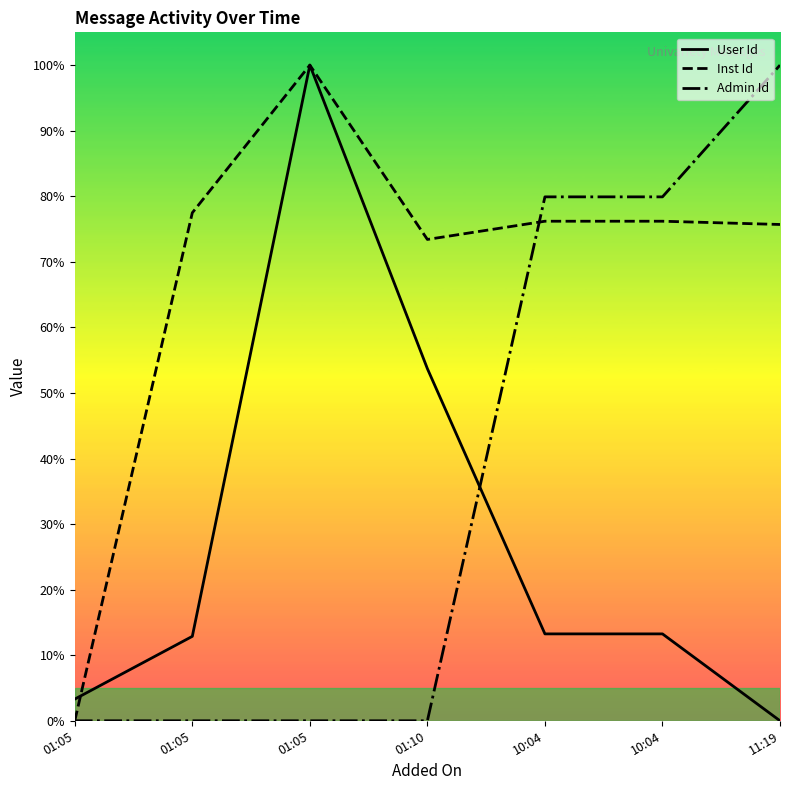

Which has a higher value, 10:04 or 11:19?

10:04